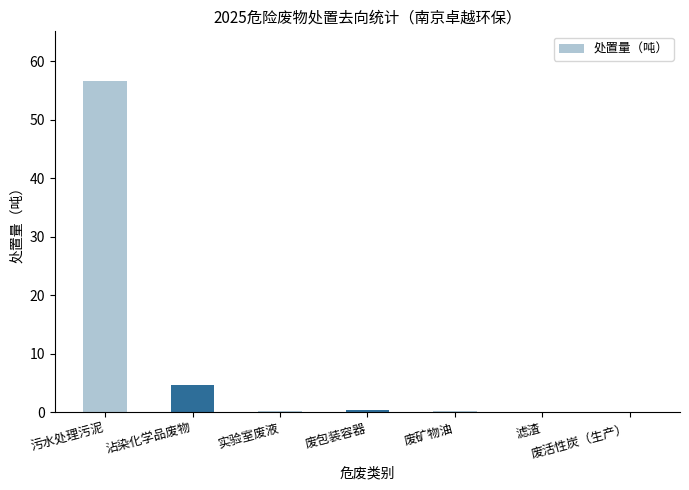

Are the bars horizontal?

No